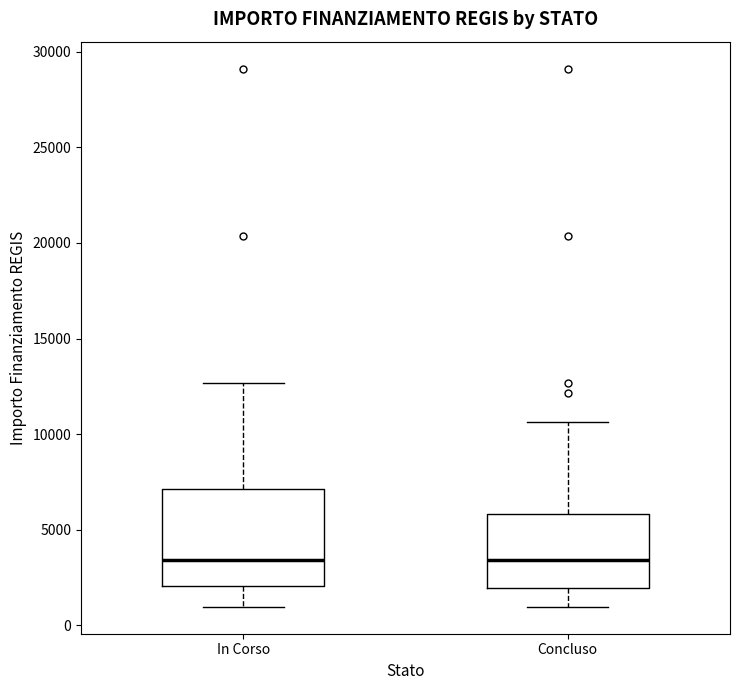

Reading left to right, transcribe this box plot: for each box, give where its median line is, the range the box spans, and where its two whiskers end, as read against the y-axis. The values are not printed on the chart, so give them approximately, as read against the axis.

In Corso: median 3500, box 2000 to 7000, whiskers 1000 to 12500
Concluso: median 3500, box 2000 to 6000, whiskers 1000 to 10500